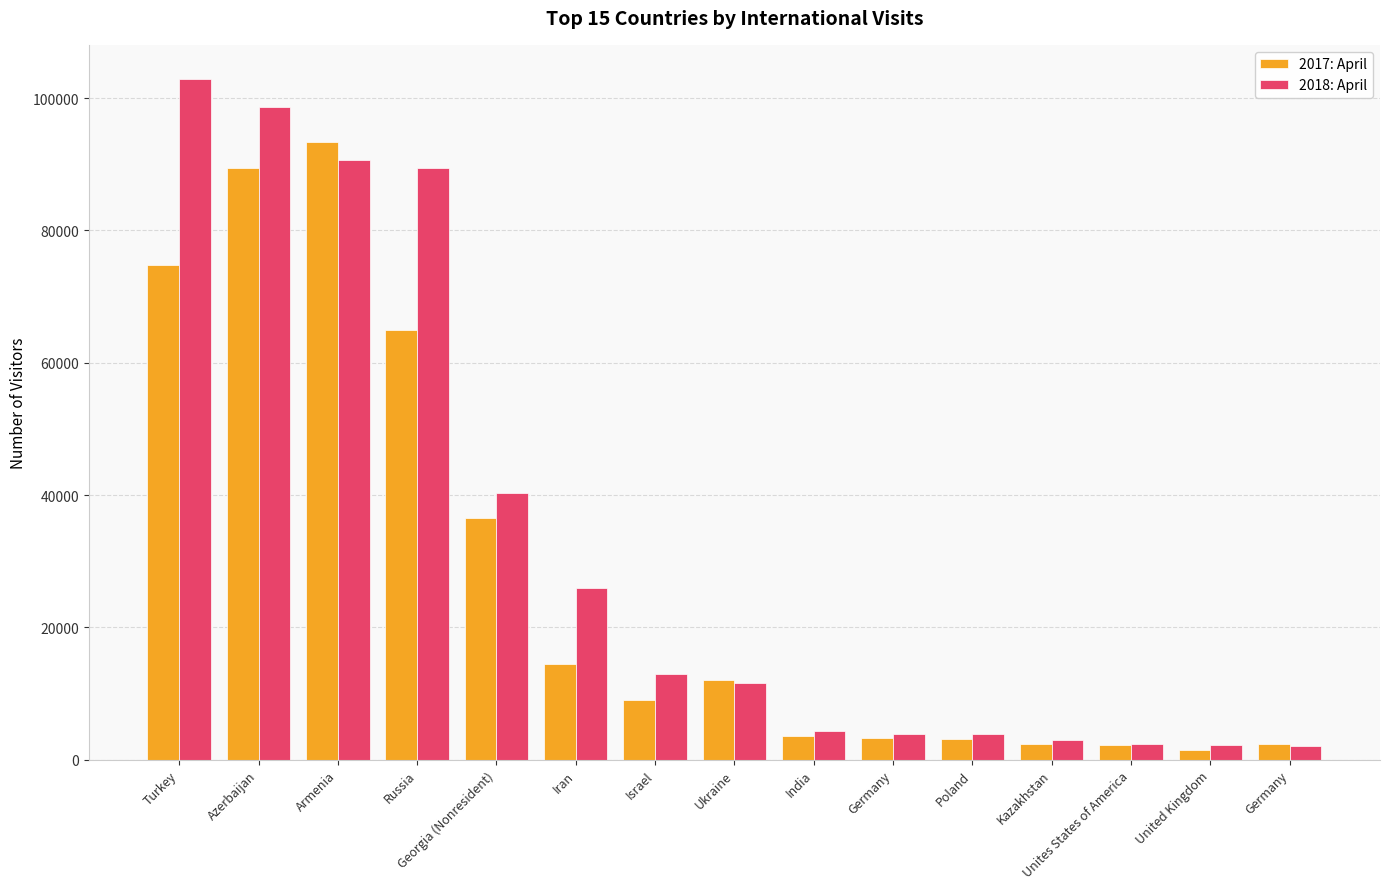

Are the bars horizontal?

No